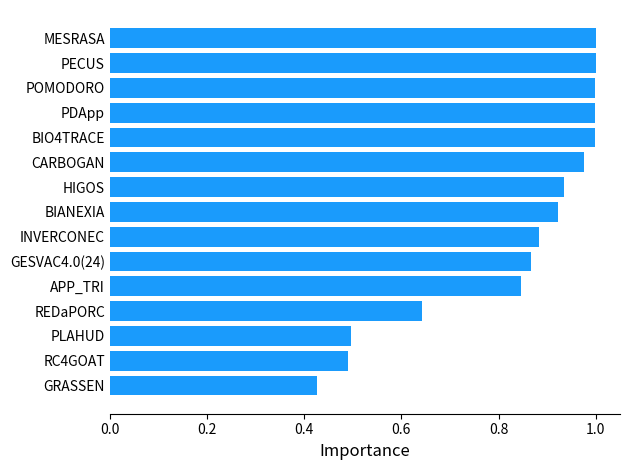

What is the change in value from APP_TRI to PECUS?

+0.2